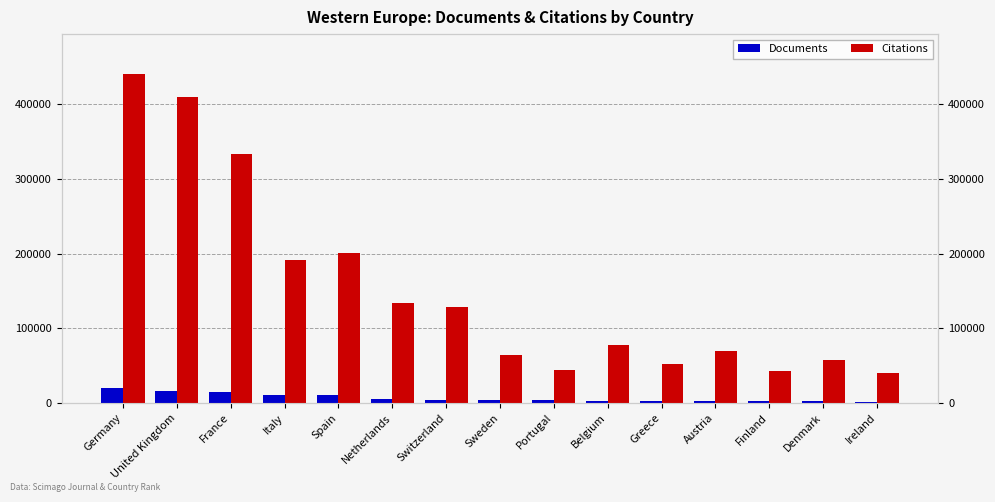

Does the chart contain stacked bars?

No